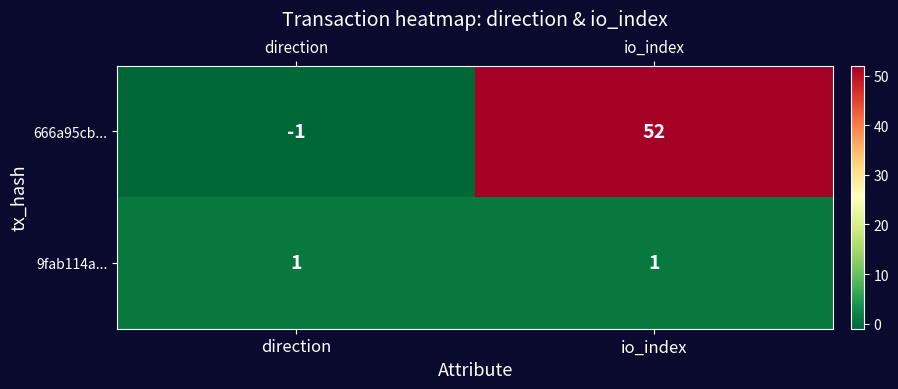

What is the difference between the 666a95cb... values at direction and io_index?

53